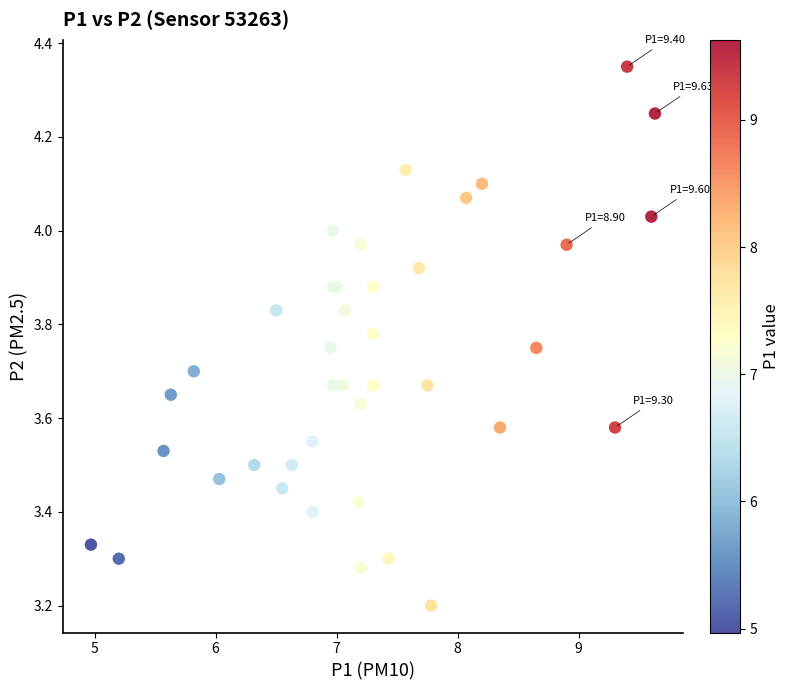

What Y value in the scatter plot is closest to 3?

3.2